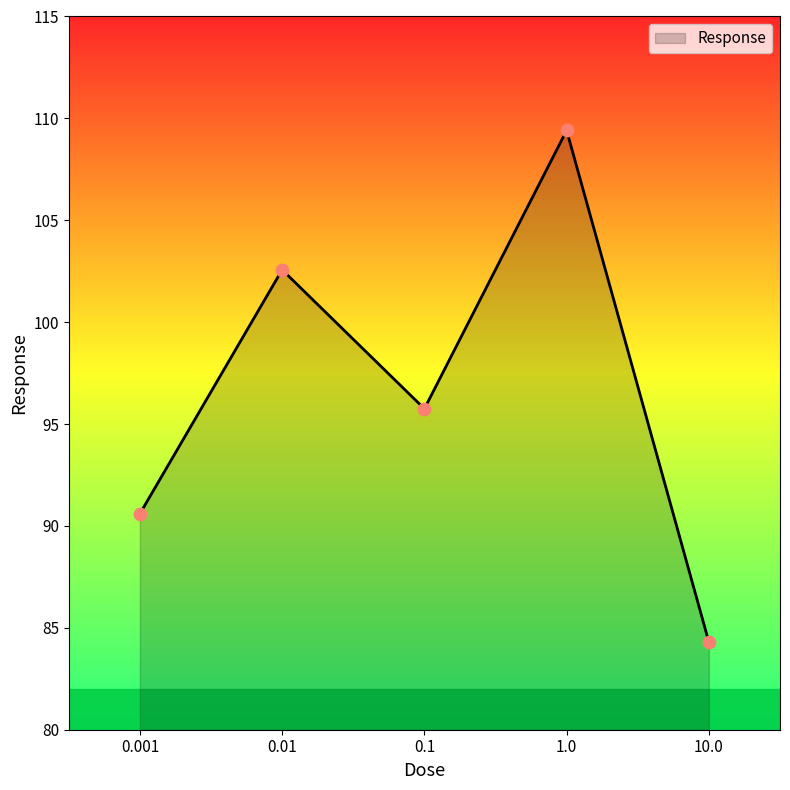

What is the change in value from 0.001 to 1.0?

+18.8